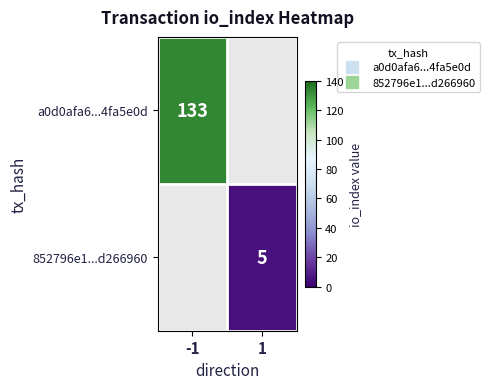

At how many categories does at least one series exceed 115?

1